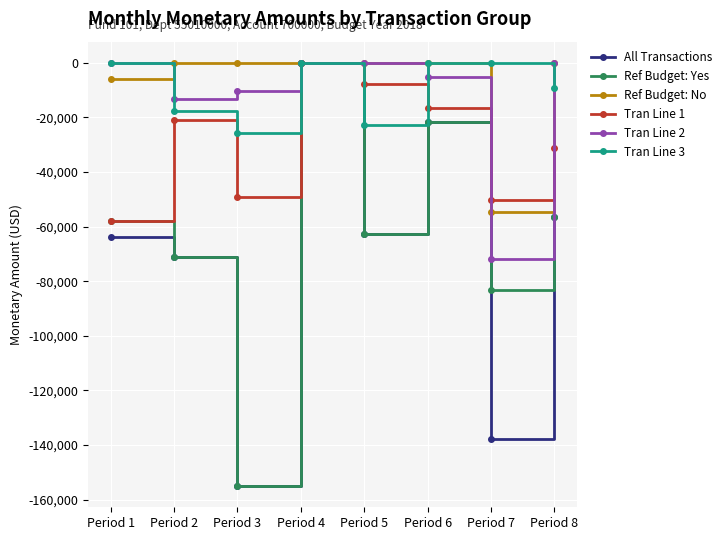

At which category is the sum across all series the highest?

Period 4